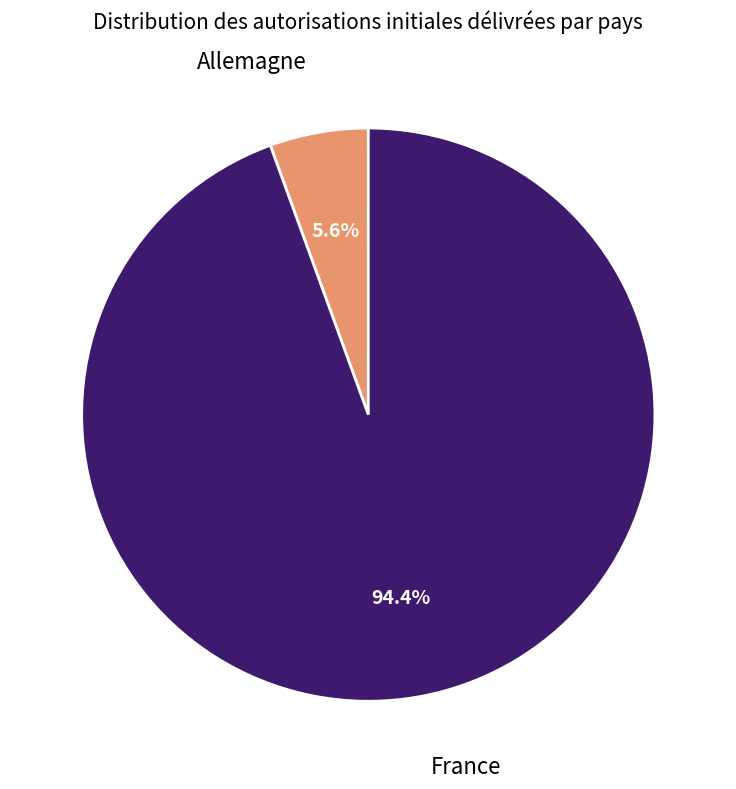

Is there a majority slice in this chart?

Yes